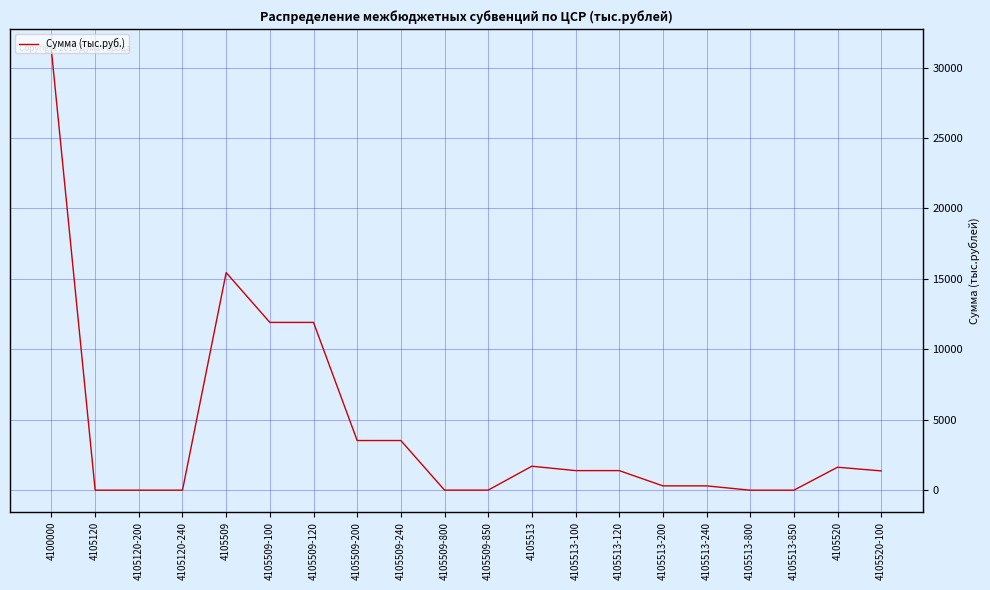

What is the change in value from 4105509-120 to 4105513-120?

-10518.0